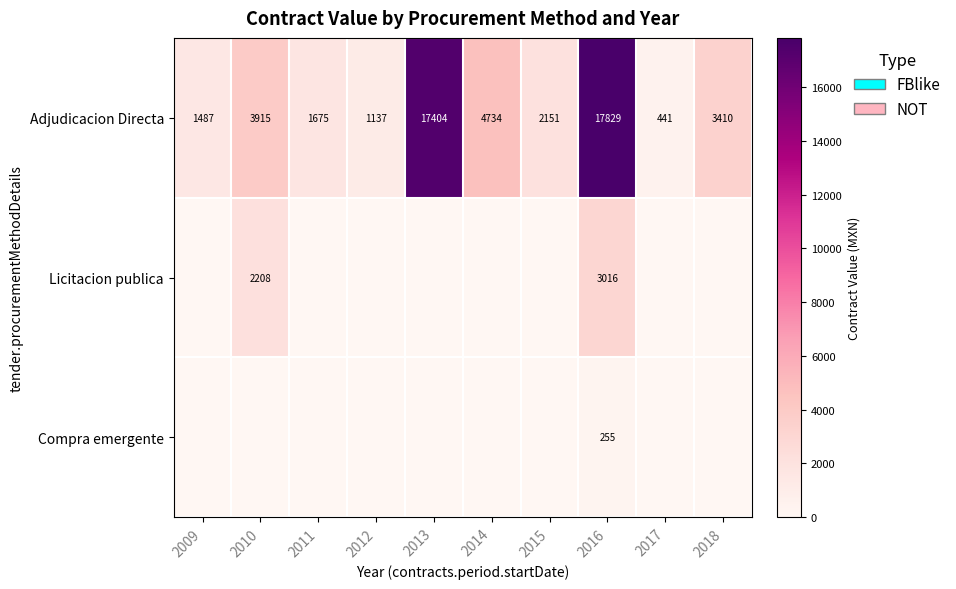

Between 2011 and 2016, which is larger?

2016